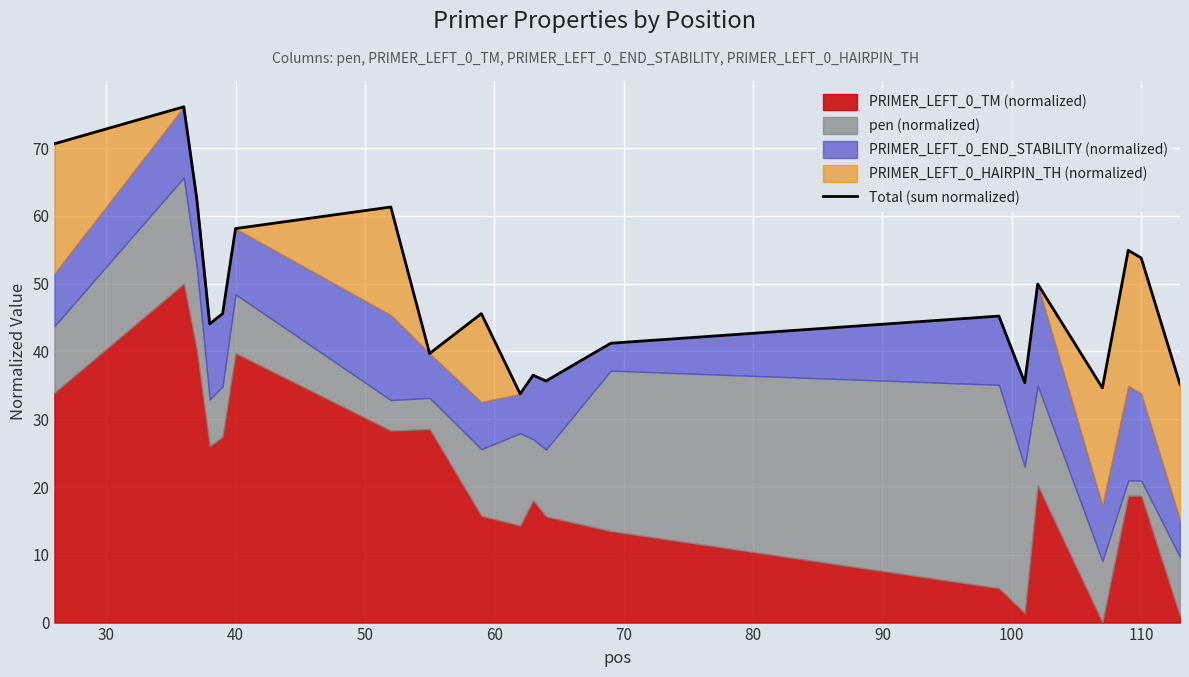

Is it true that the value at 120 is 55.4?

False